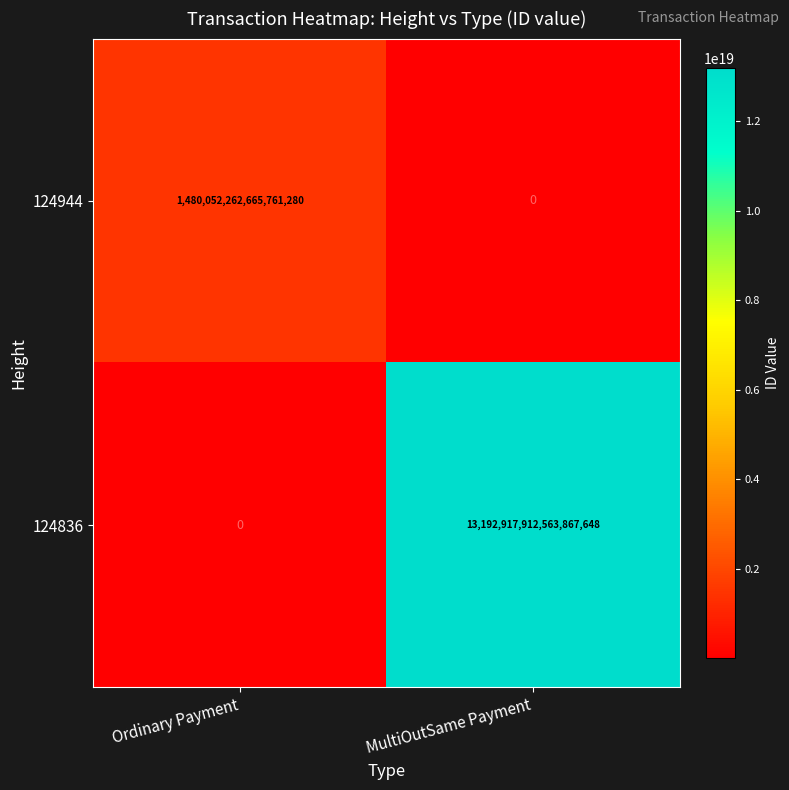

Which series has the widest spread of values?

124836